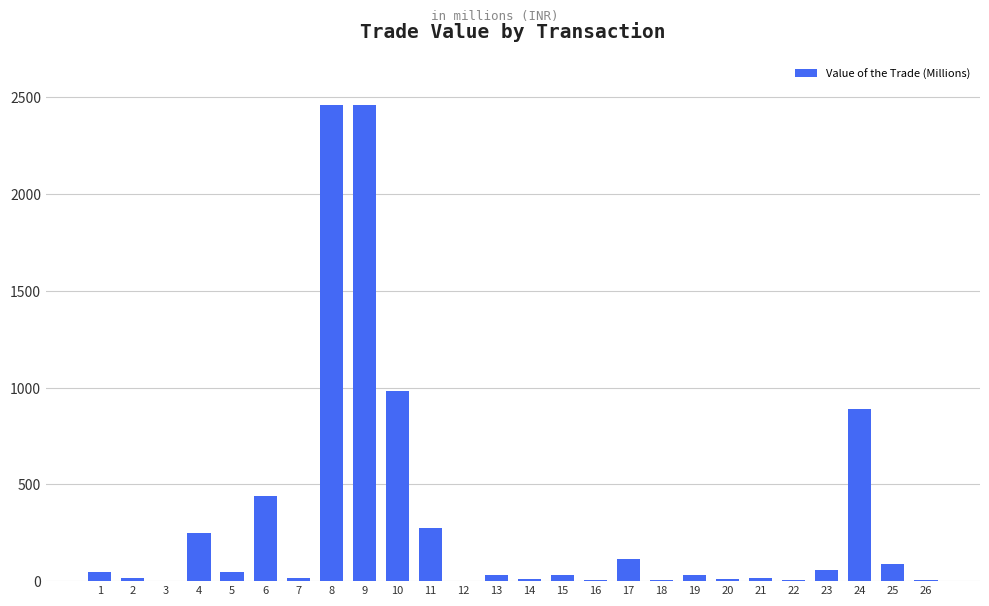

What is the greatest value displayed?

2457.7